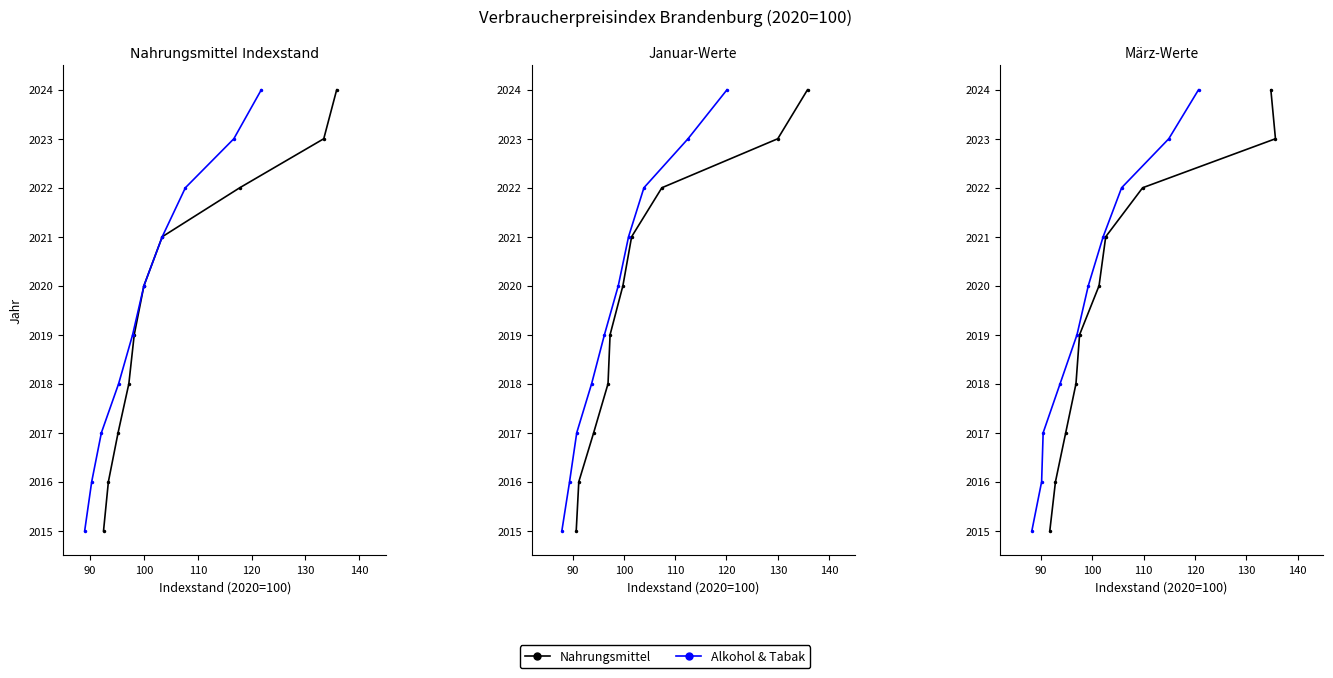

Which series has the widest spread of values?

Nahrungsmittel Ø